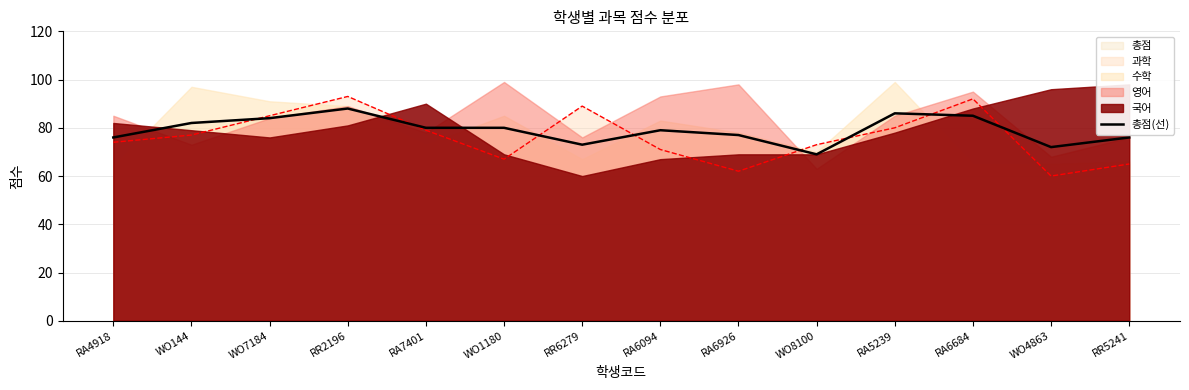

What is the difference between the values at RA5239 and WO8100?

17